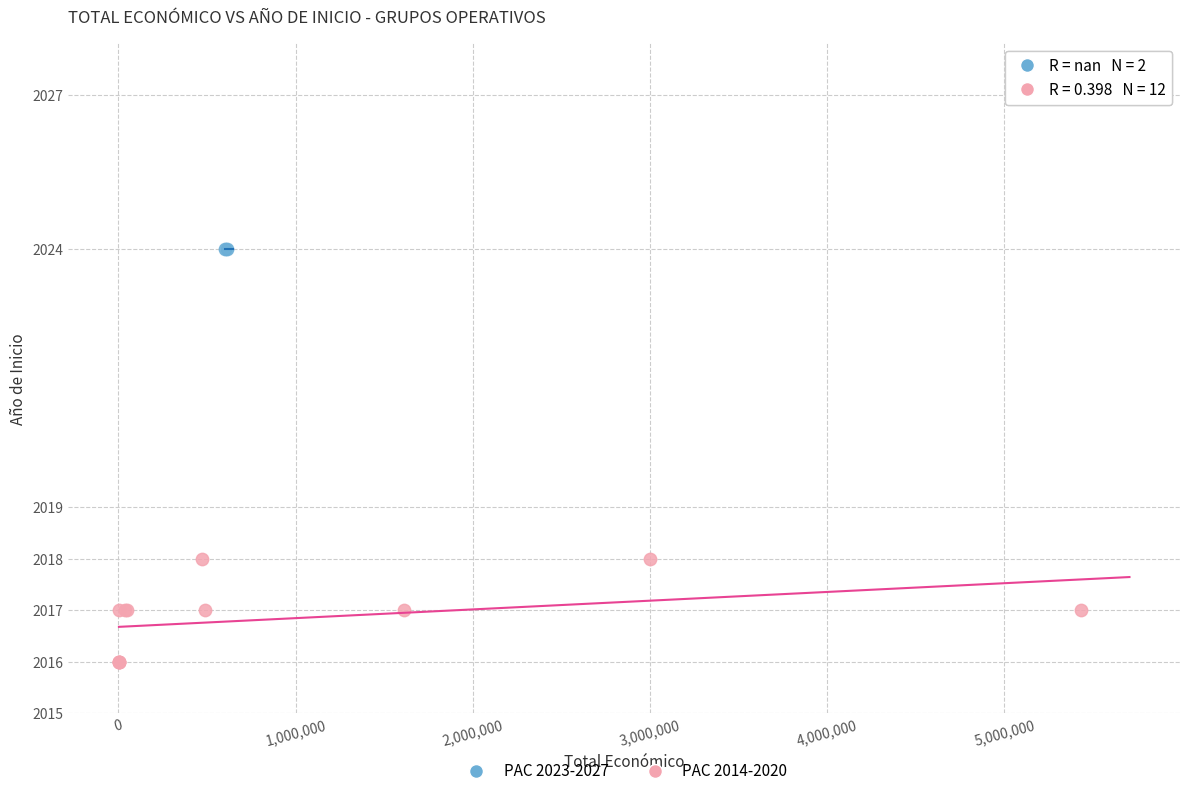

What are all the series names shown in the legend?

PAC 2023-2027, PAC 2014-2020